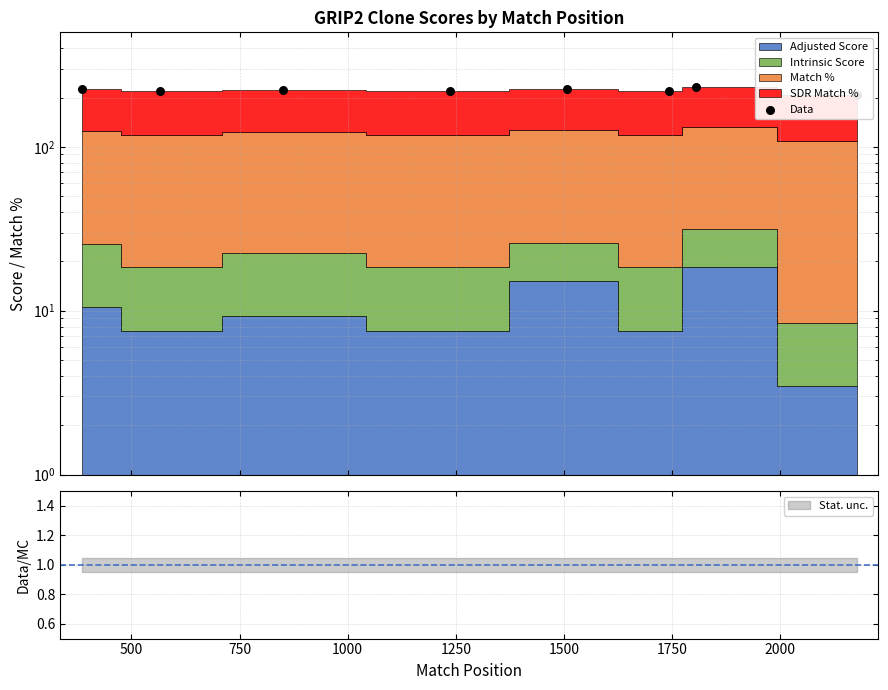

Which has a higher value, 1500 or 1000?

1500